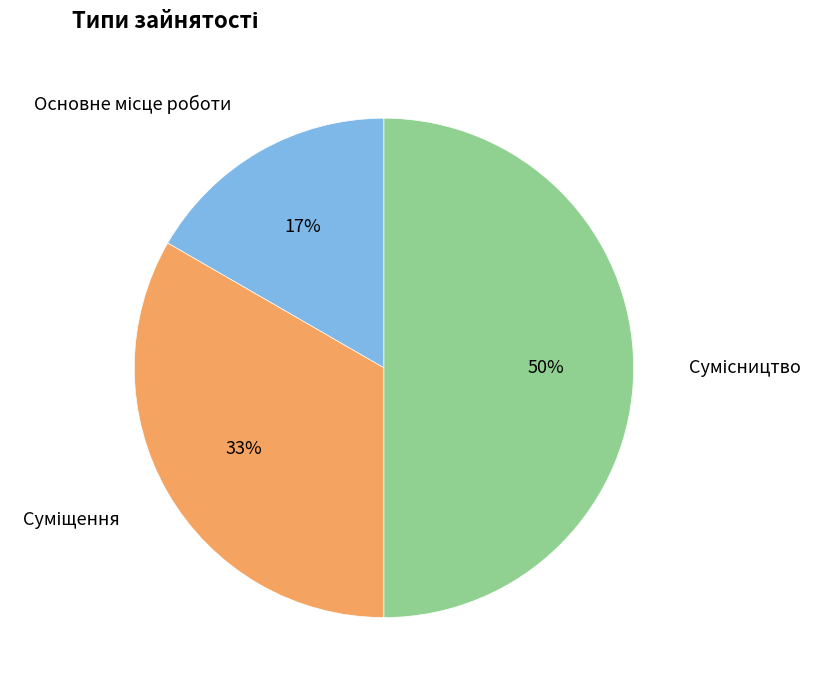

To the nearest percent, what is the average slice percentage?

33%